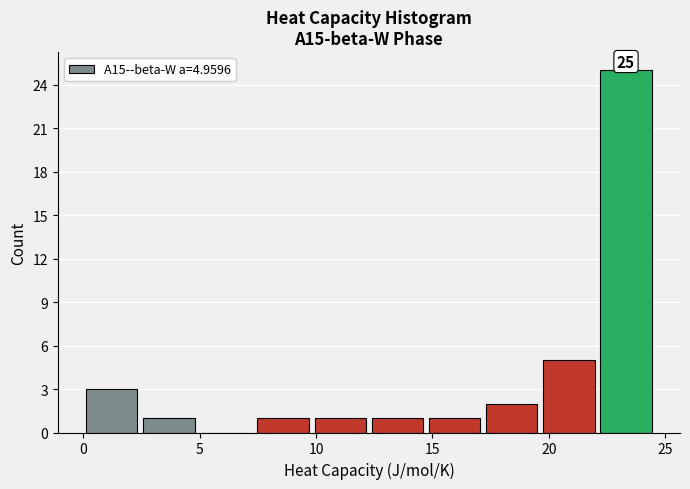

Which range on the x-axis has the tallest bar?

22.0 to 24.5